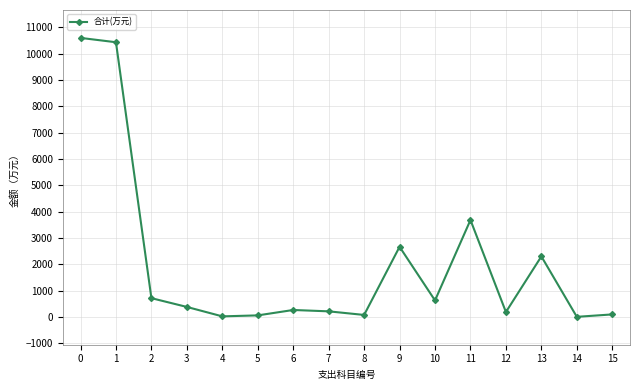

Read the value at 10.

623.8